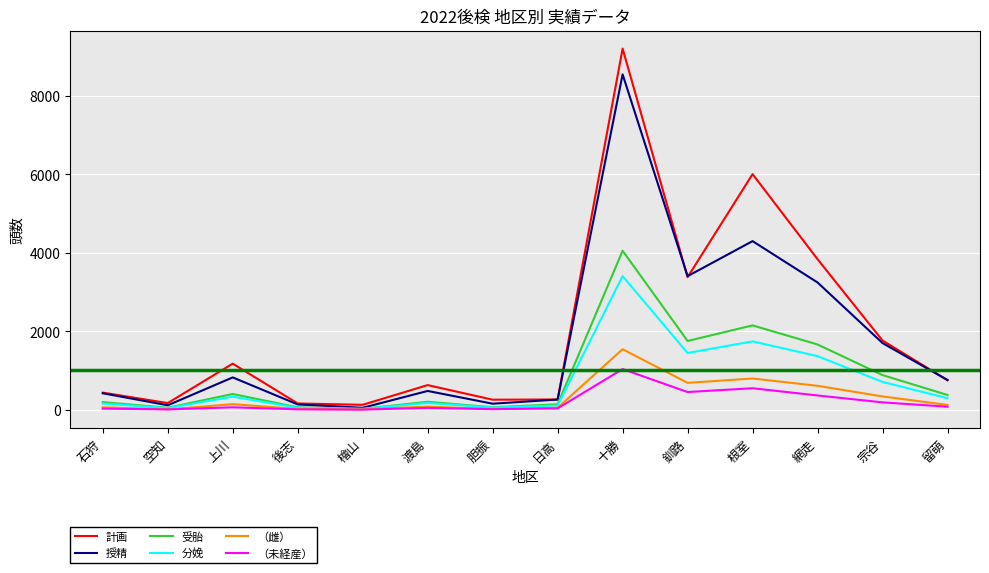

What are all the series names shown in the legend?

計画, 授精, 受胎, 分娩, （雌）, （未経産）